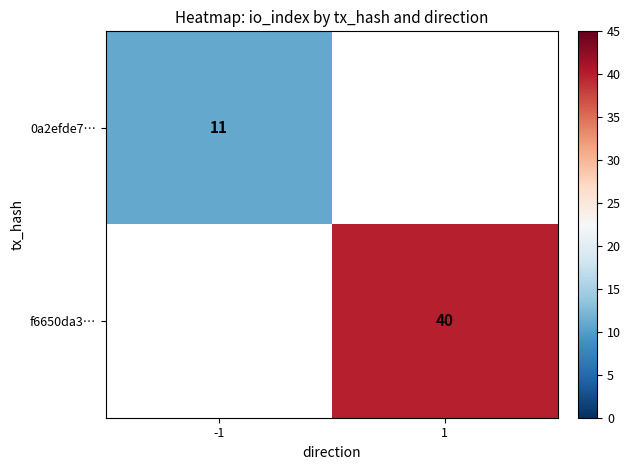

The 0a2efde7… series shows 11 at -1. True or false?

True